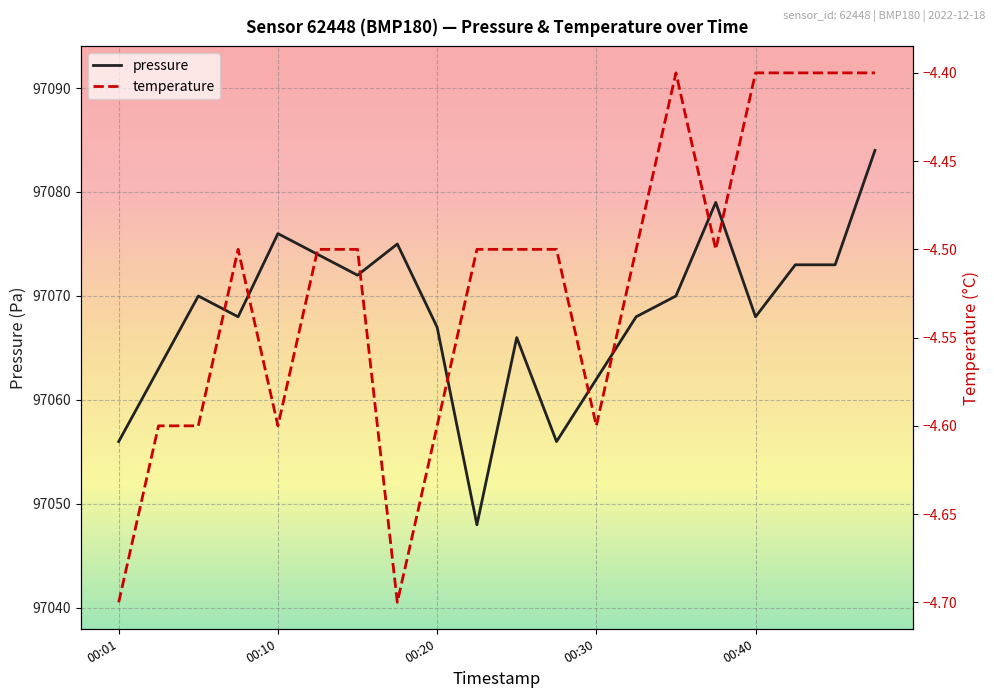

Reading left to right, list all the values displayed in this chart.

pressure: 97056.0	97063.0	97070.0	97068.0	97076.0	97074.0	97072.0	97075.0	97067.0	97048.0	97066.0	97056.0	97062.0	97068.0	97070.0	97079.0	97068.0	97073.0	97073.0	97084.0
temperature: -4.7	-4.6	-4.6	-4.5	-4.6	-4.5	-4.5	-4.7	-4.6	-4.5	-4.5	-4.5	-4.6	-4.5	-4.4	-4.5	-4.4	-4.4	-4.4	-4.4